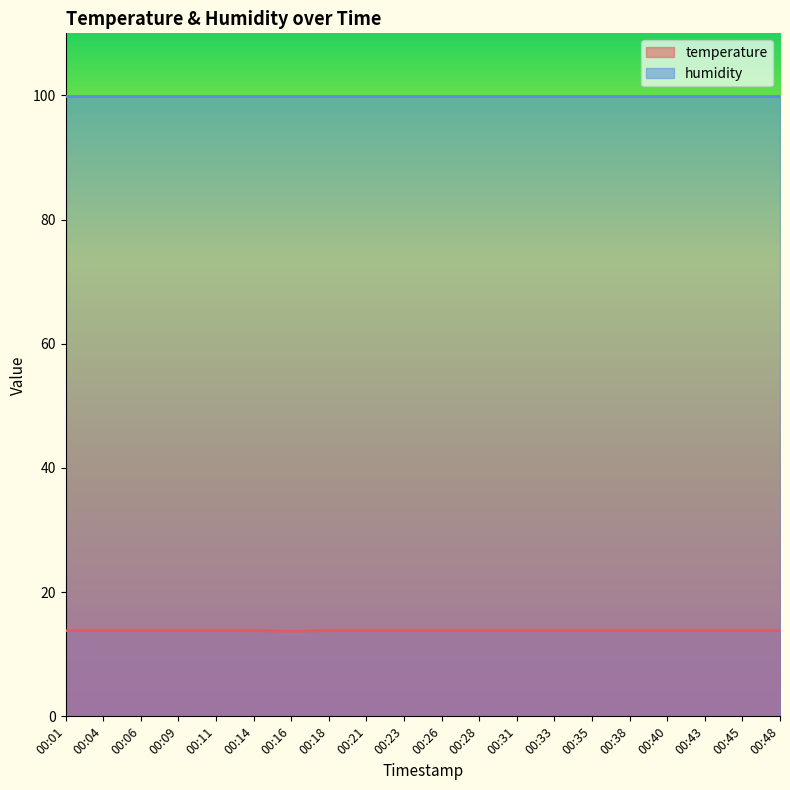

At which category does the chart reach its peak across all series?

00:01